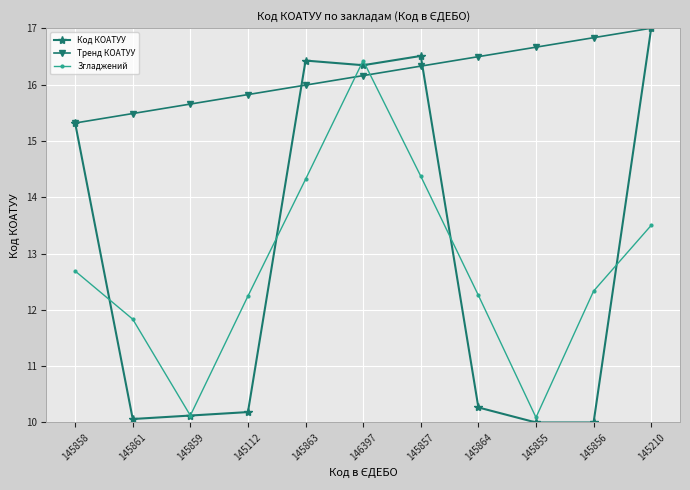

Is the value of Код КОАТУУ at 145856 greater than the value of Згладжений at 145210?

No